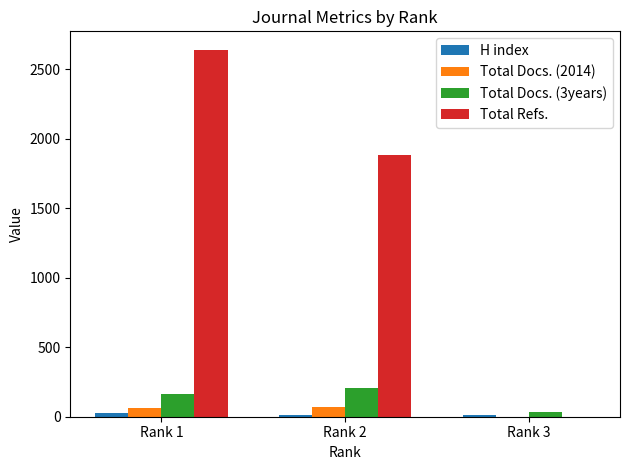

Count the number of data series in this chart.

4